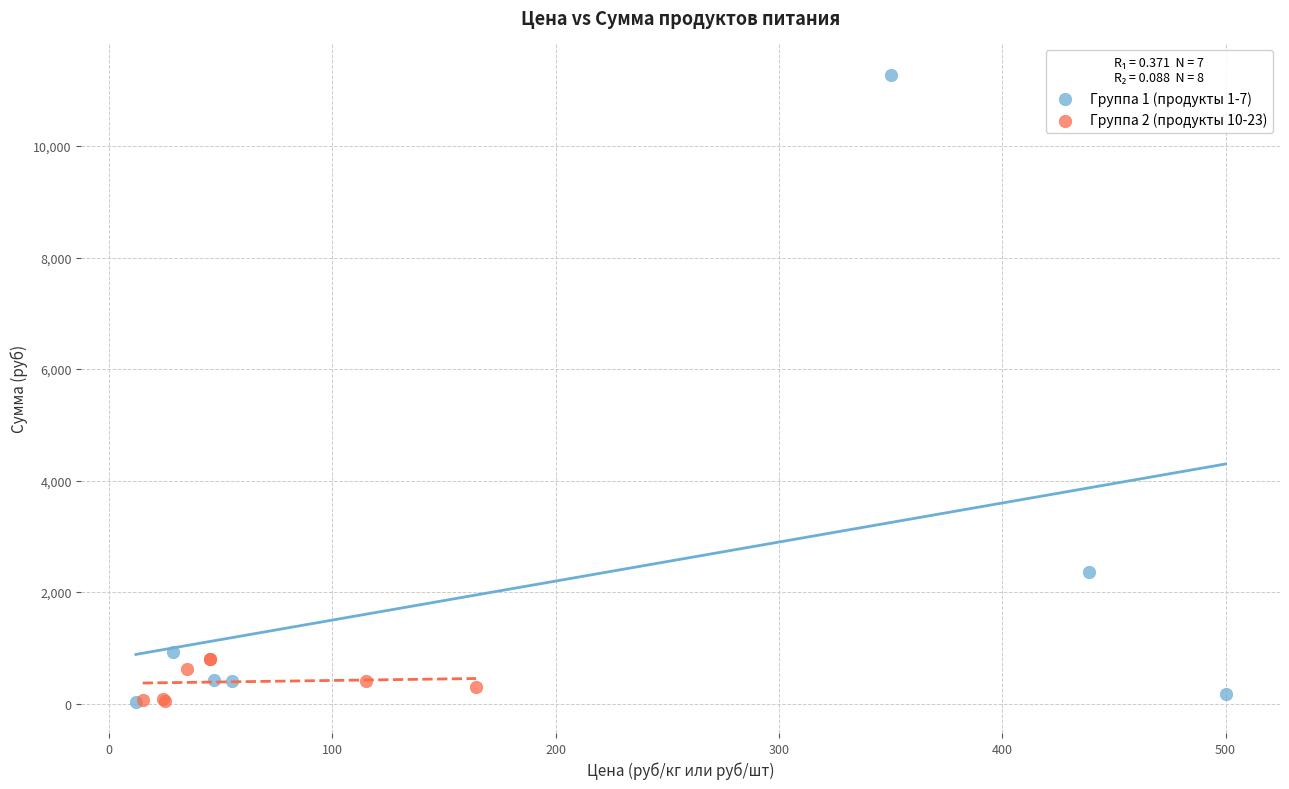

Which series has the widest spread of Y values?

Группа 1 (продукты 1-7)